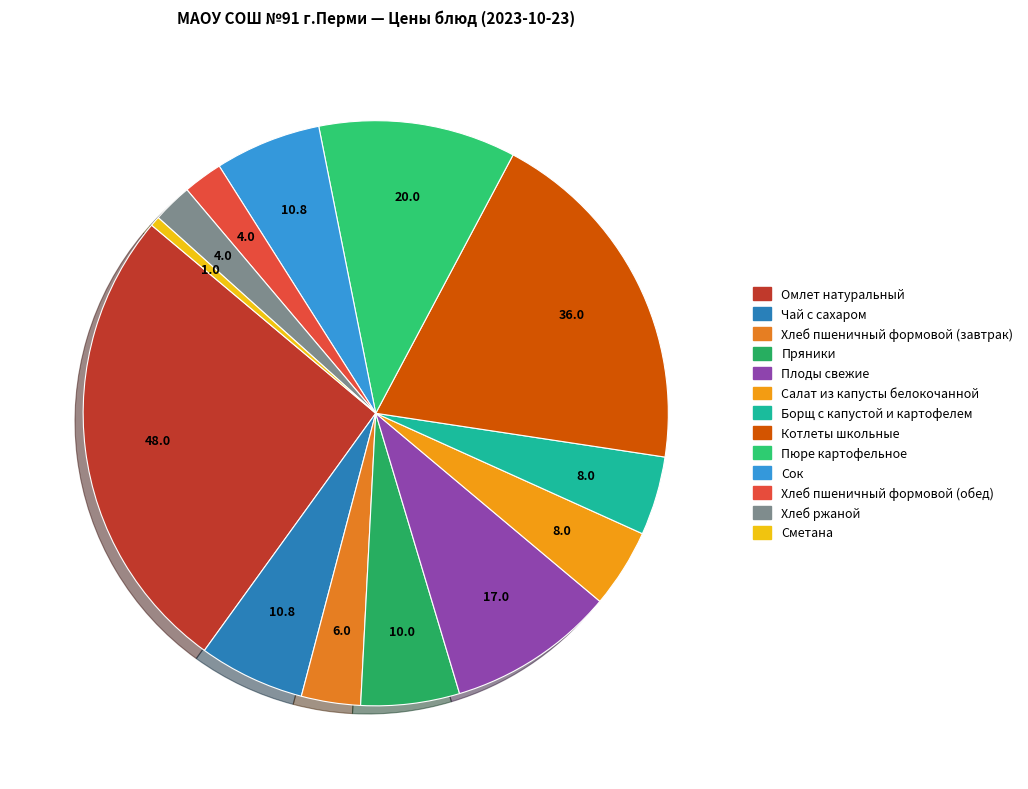

Rank the categories by value from highest to lowest.

Омлет натуральный, Котлеты школьные, Пюре картофельное, Плоды свежие, Чай с сахаром, Сок, Пряники, Салат из капусты белокочанной, Борщ с капустой и картофелем, Хлеб пшеничный формовой (завтрак), Хлеб пшеничный формовой (обед), Хлеб ржаной, Сметана